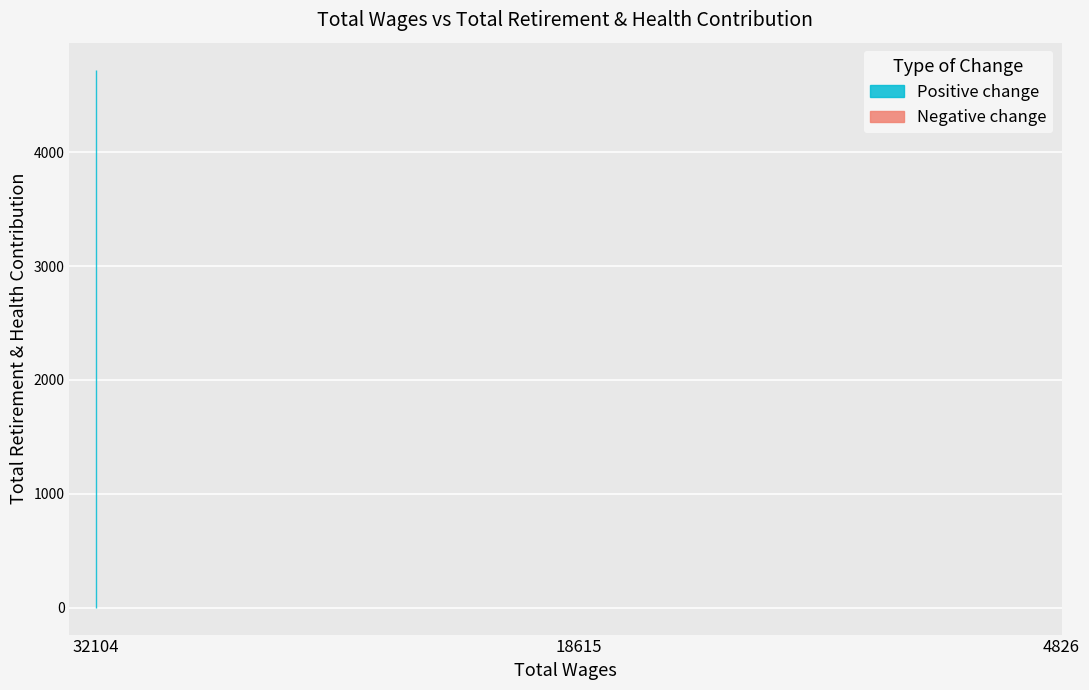

Rank the categories by value from highest to lowest.

32104.0, 18615.0, 4826.0